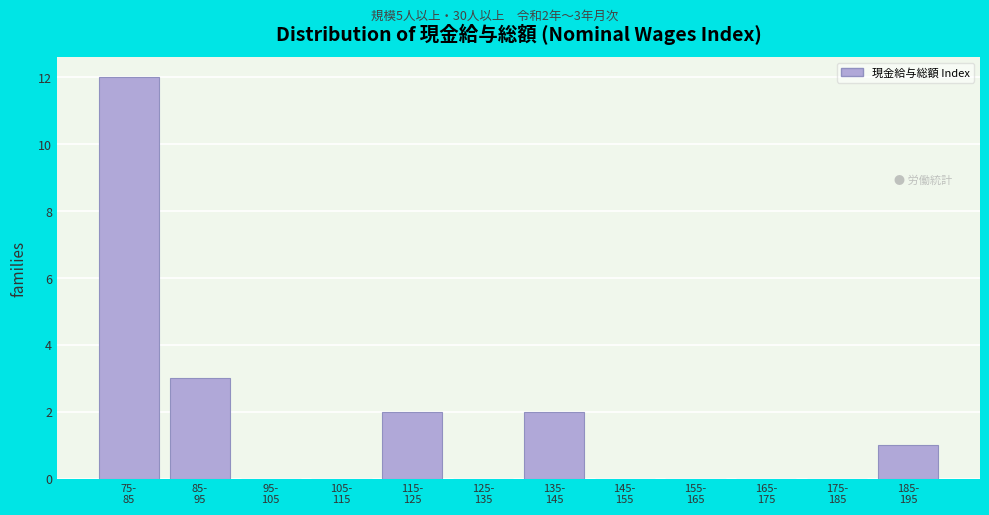

What is the greatest value displayed?

12